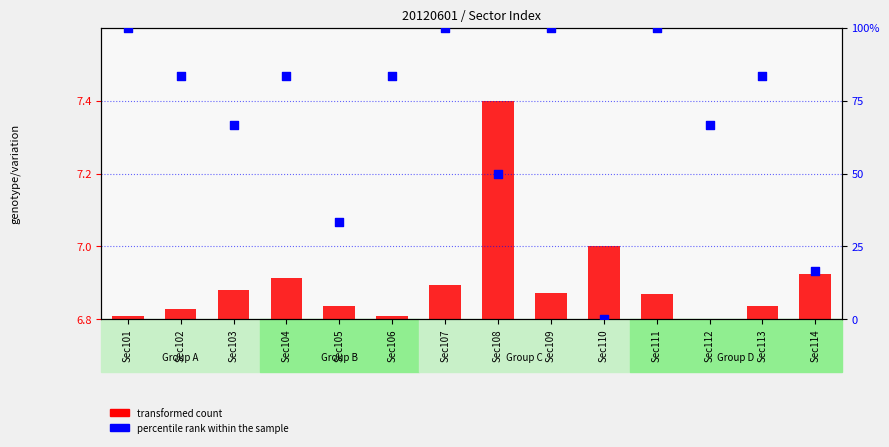

Which series contains the highest Y value?

percentile rank within the sample